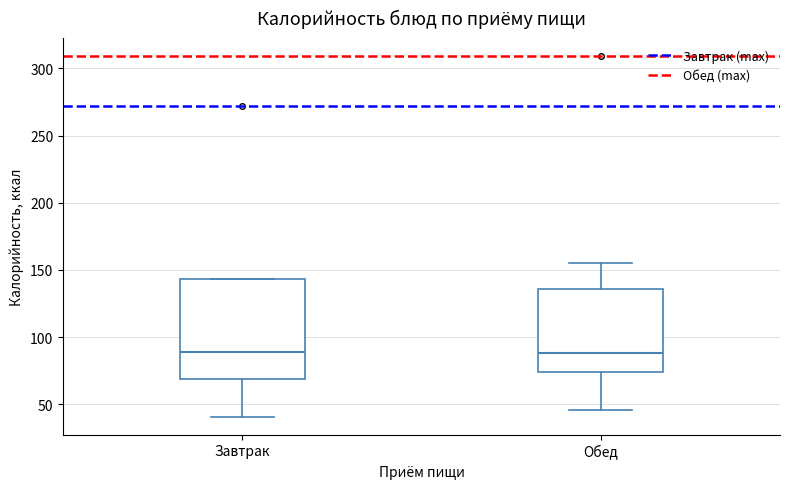

Reading left to right, read every box against the y-axis: the position of its median line, the range the box covers, and the ends of its whiskers. The values are not printed on the chart, so give them approximately, as read against the axis.

Завтрак: median 90, box 70 to 145, whiskers 40 to 145
Обед: median 90, box 75 to 135, whiskers 45 to 155